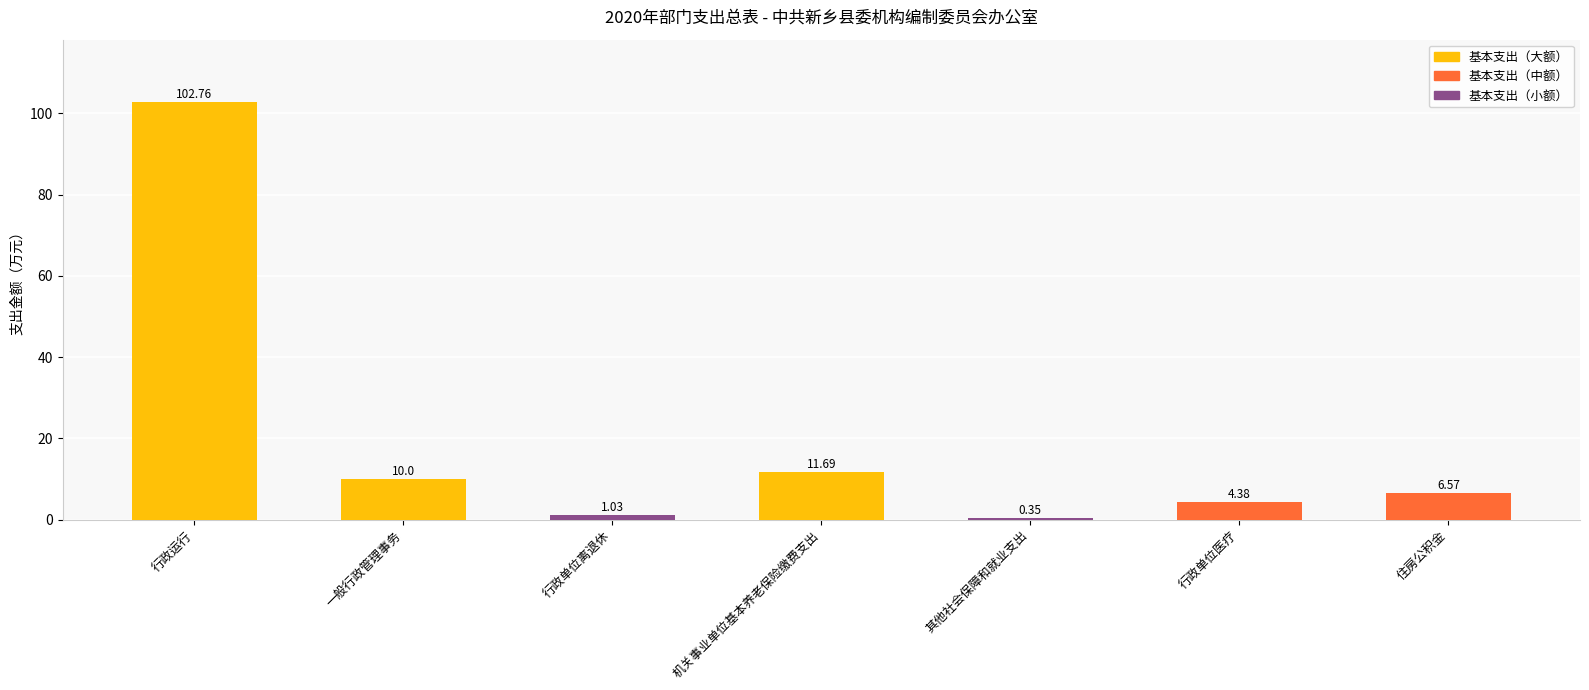

Is it true that the value at 机关事业单位基本养老保险缴费支出 is 20.4?

False